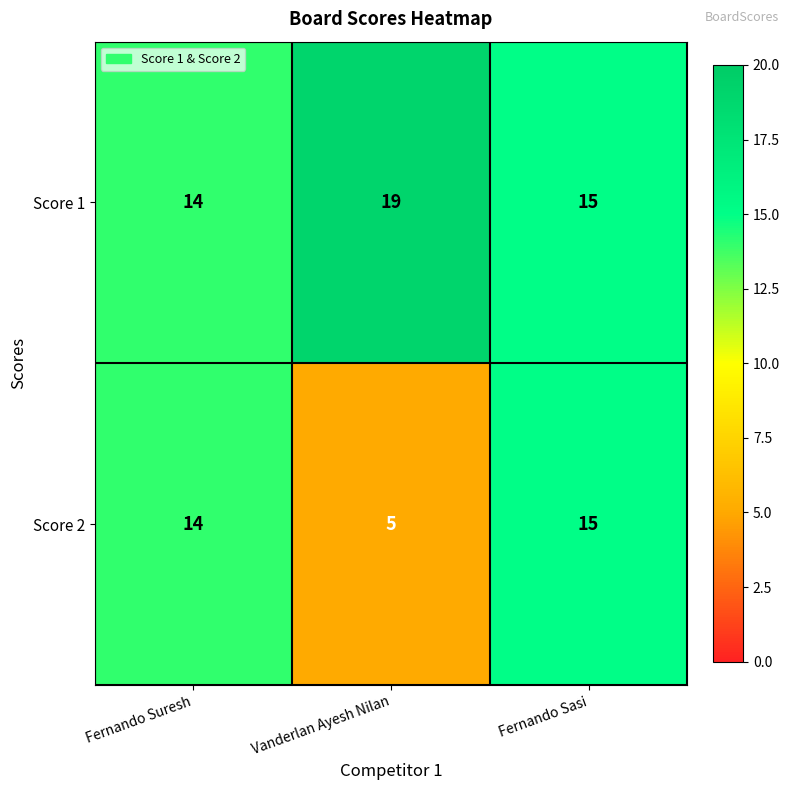

Which series has the widest spread of values?

Score 2